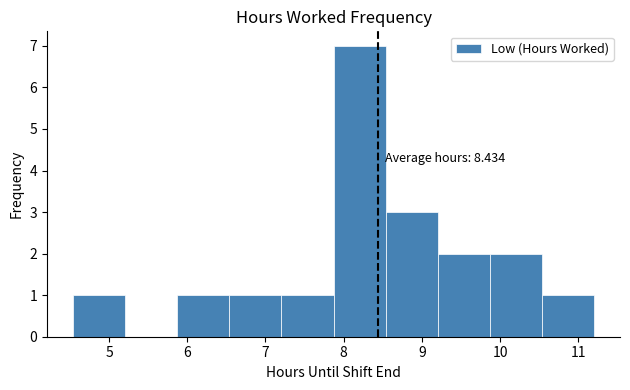

Over which range of the x-axis is the bar tallest?

7.9 to 8.5